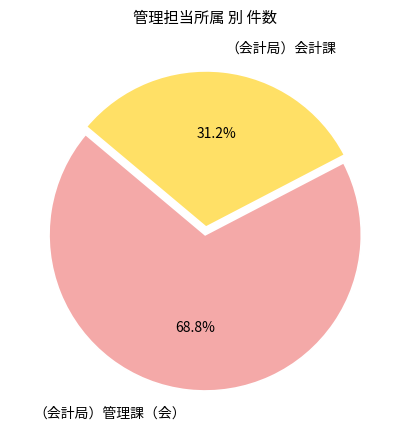

The （会計局）管理課（会） slice represents 69% of the pie. True or false?

True